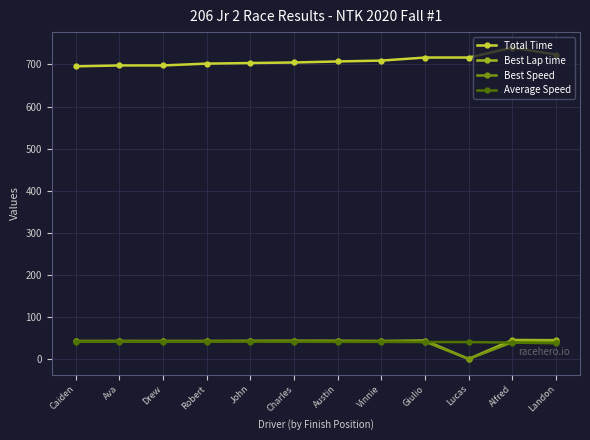

True or false: Total Time has a value of 1021.6 at Lucas.

False